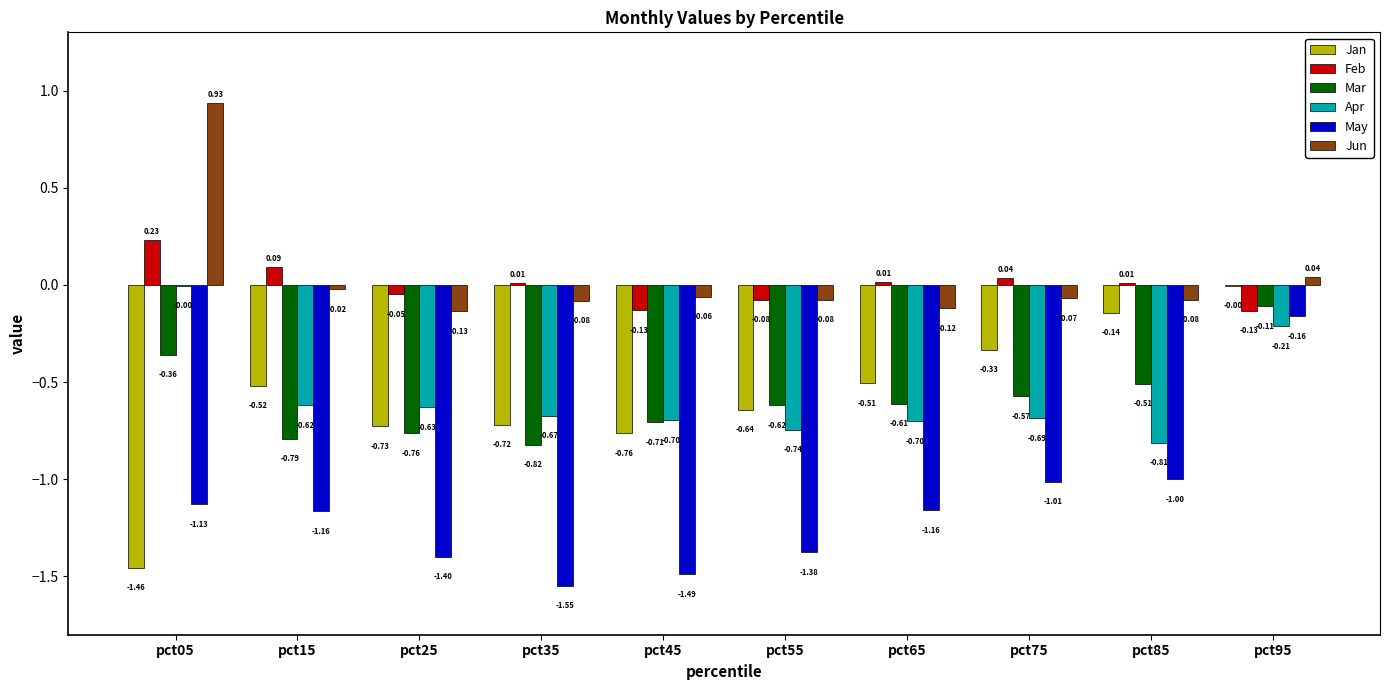

What are all the series names shown in the legend?

Jan, Feb, Mar, Apr, May, Jun